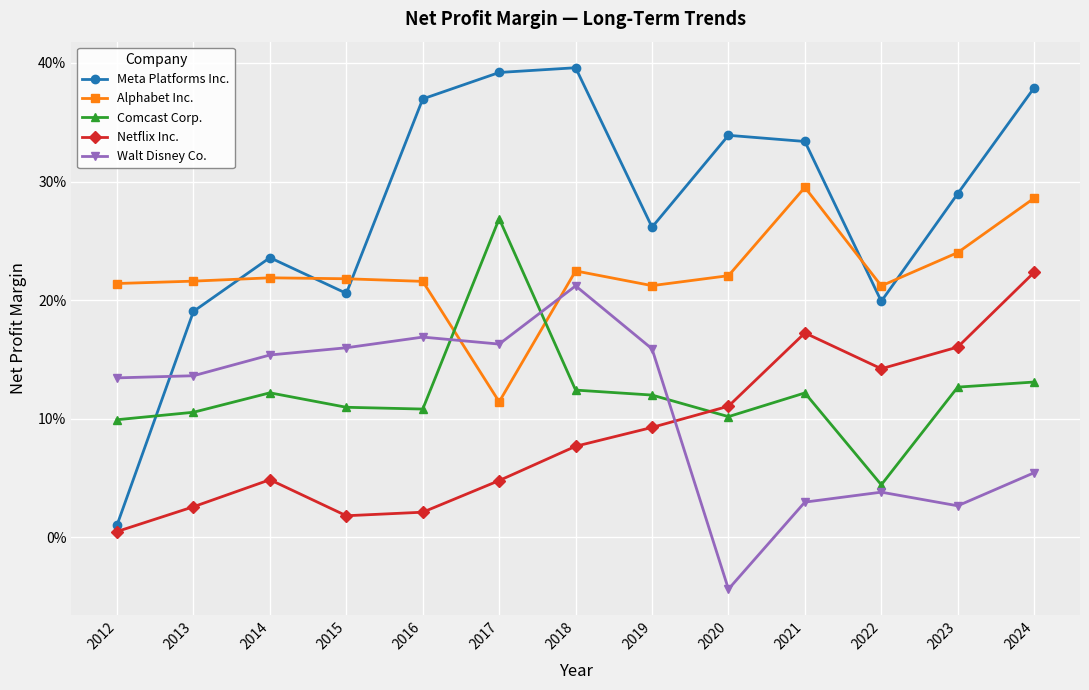

What are all the series names shown in the legend?

Meta Platforms Inc., Alphabet Inc., Comcast Corp., Netflix Inc., Walt Disney Co.